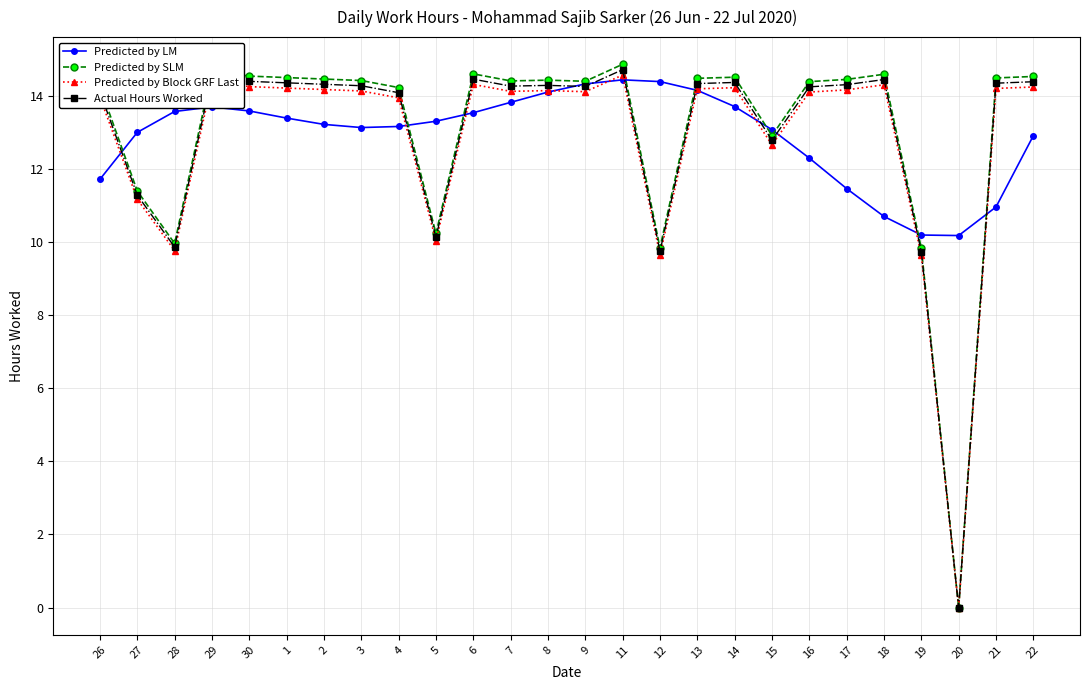

What is the label of the 18th point from the left?

14